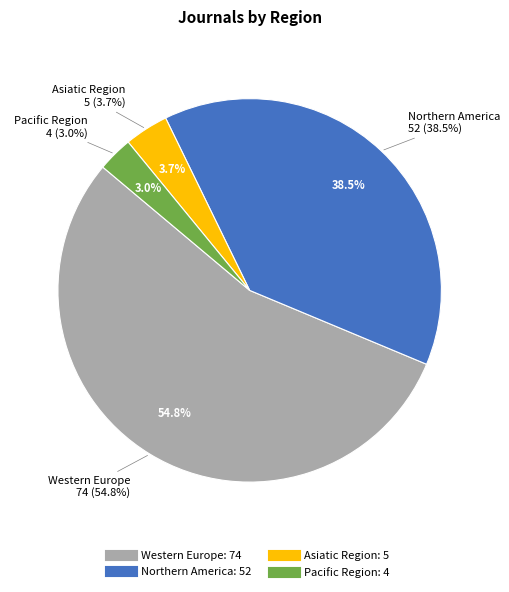

To the nearest percent, what portion does Pacific Region represent?

3%